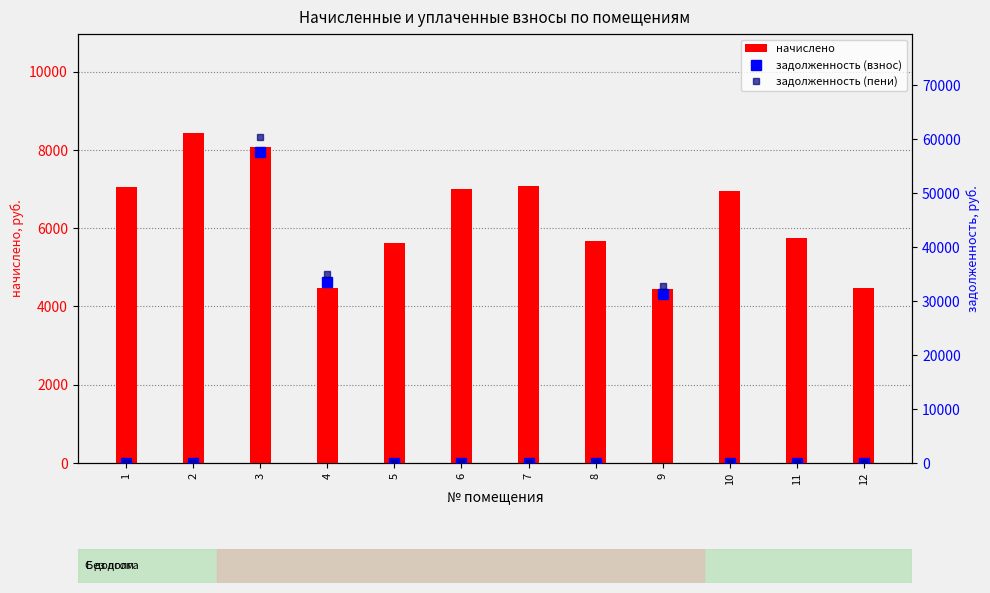

What is the sum of all задолженность (пени) values?

128255.5